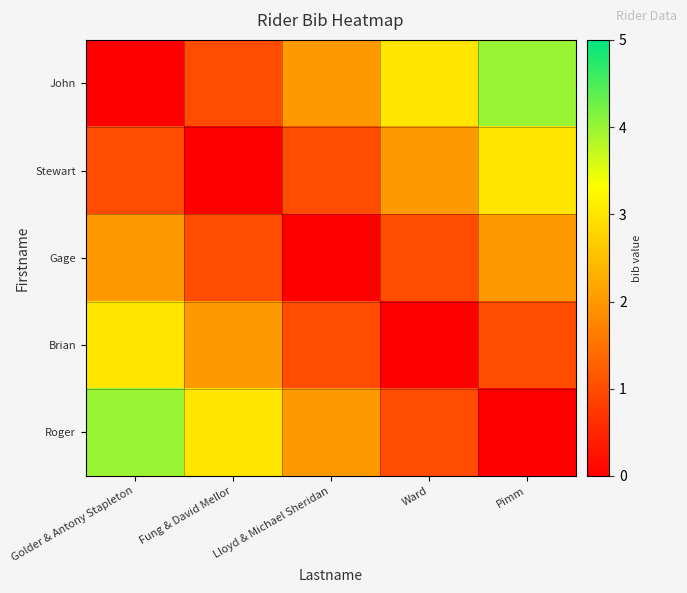

At which category is the sum across all series the highest?

Golder & Antony Stapleton